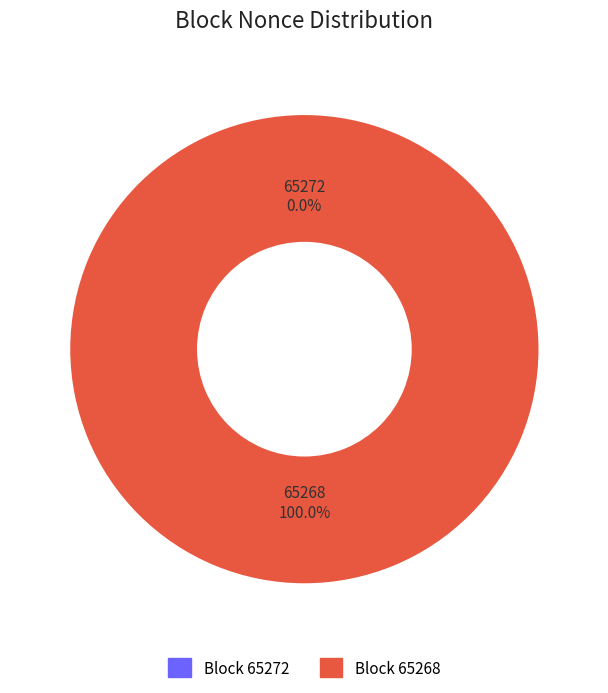

Does 65272 account for over 50% of the chart?

No